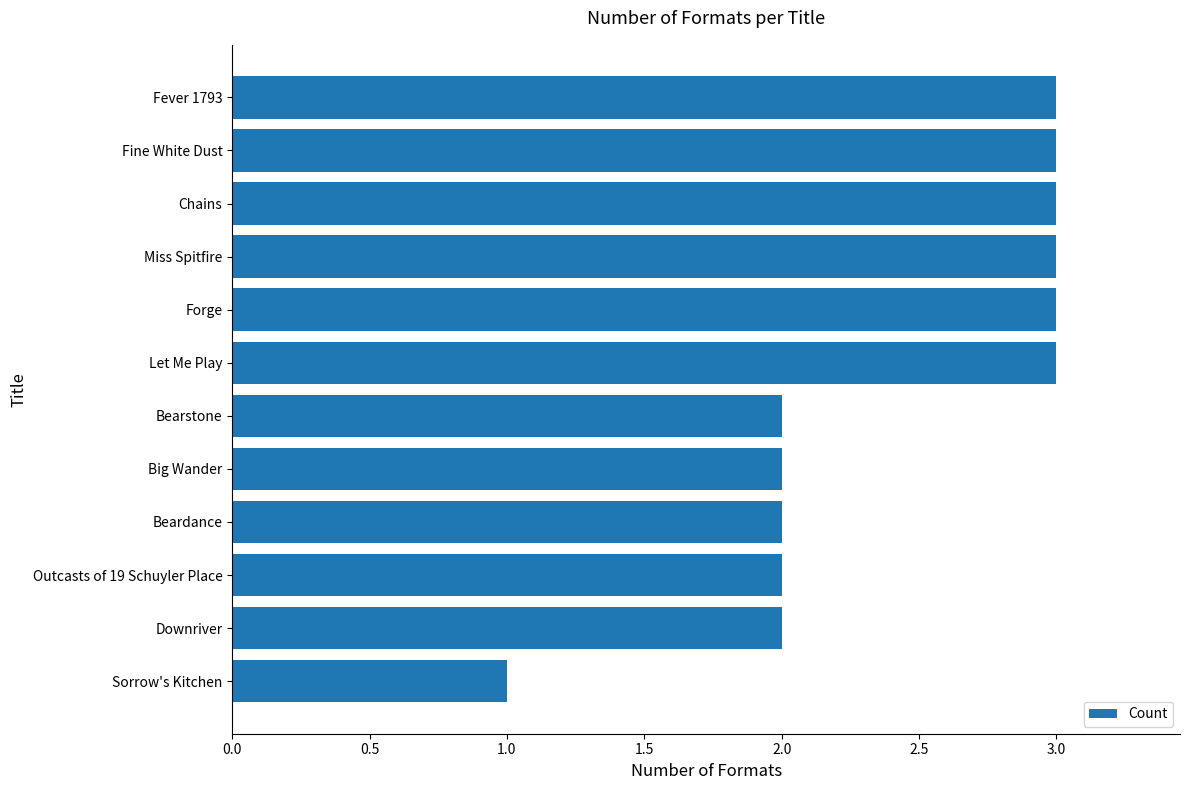

Are the bars grouped side by side (vs. stacked)?

No